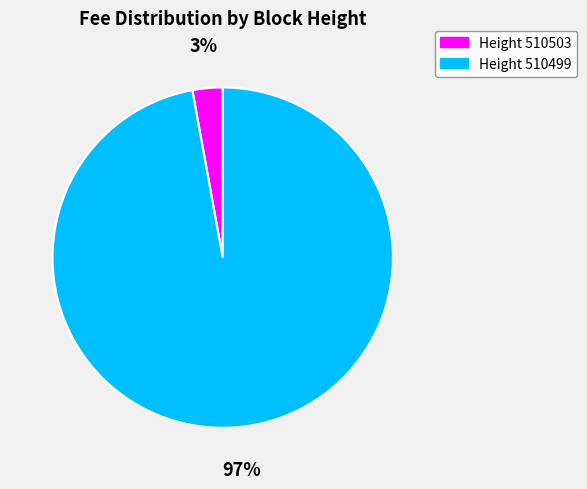

To the nearest percent, what is the average slice percentage?

50%